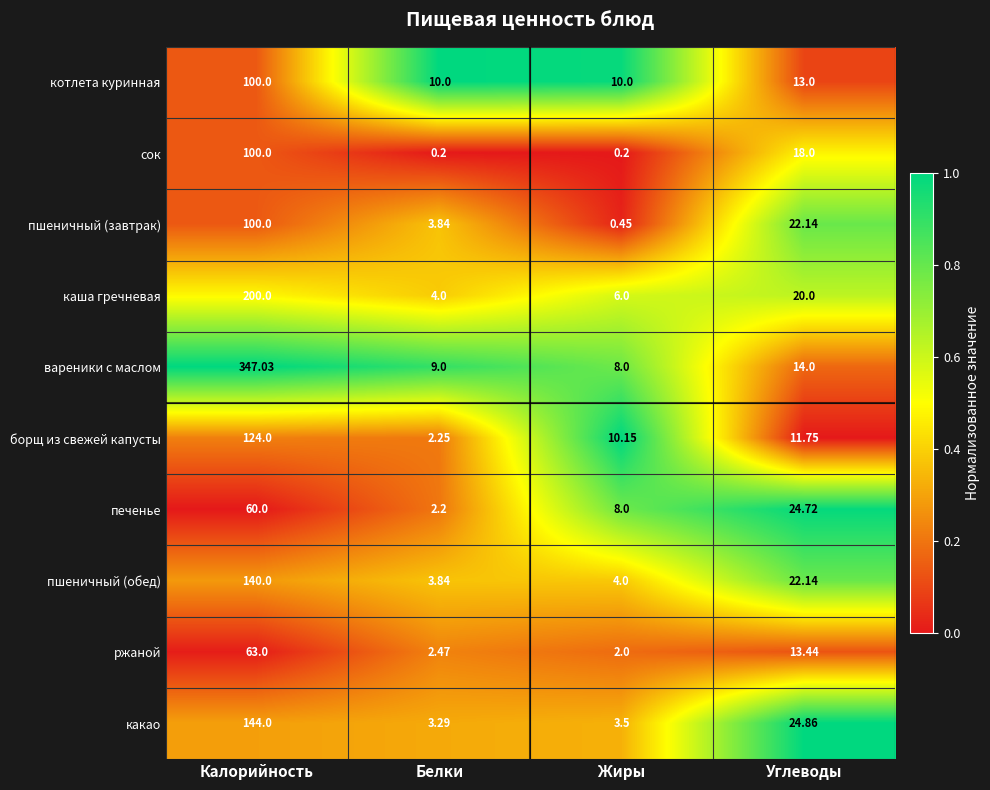

At which label does какао first exceed 24?

Калорийность